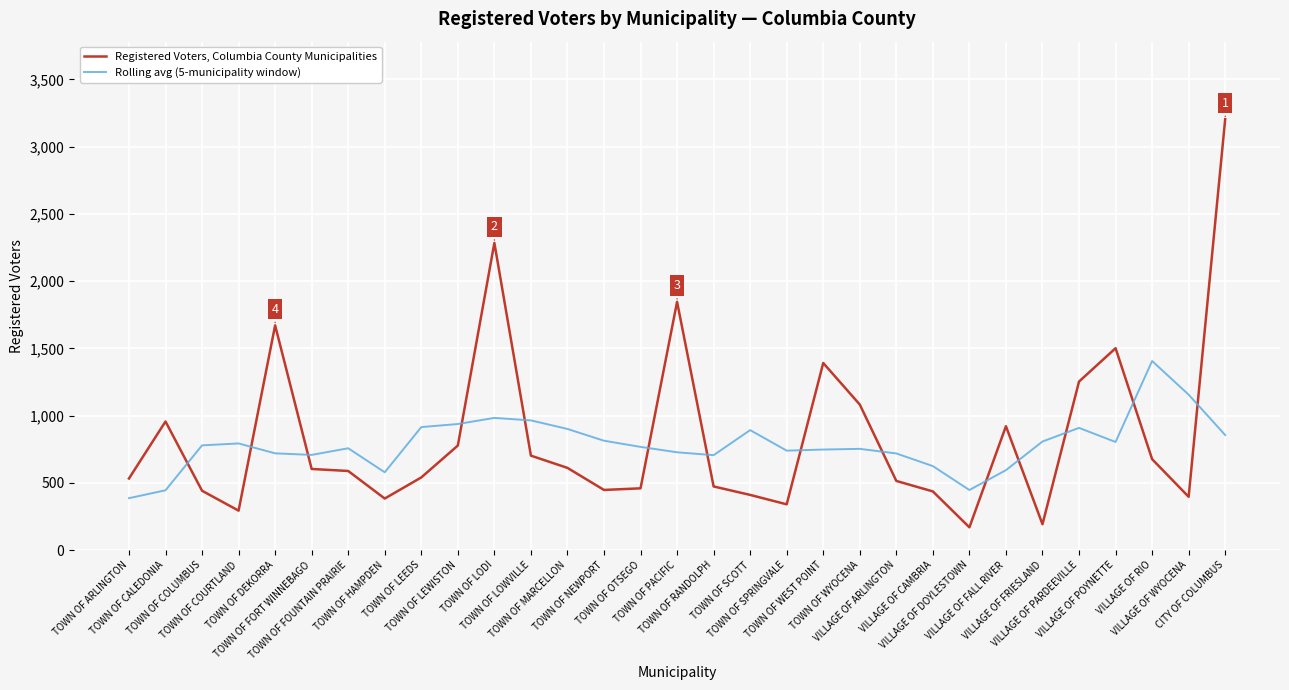

List the series in order of their peak value, lowest first.

Rolling avg (5-municipality window), Registered Voters, Columbia County Municipalities